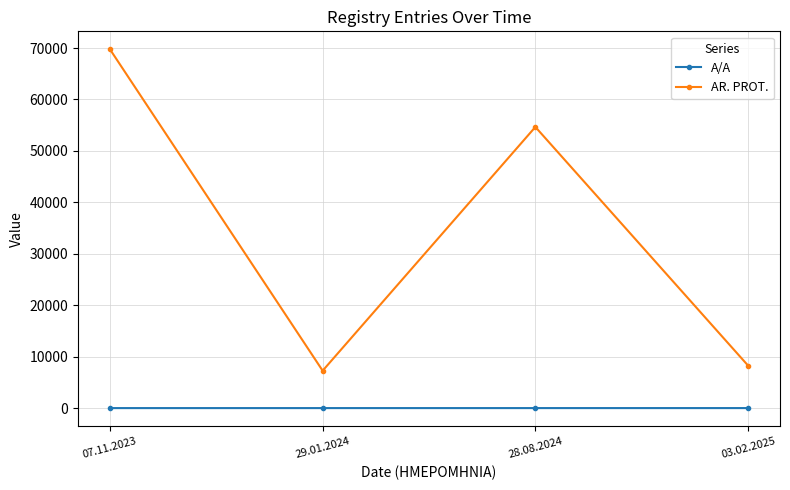

List the labels in order of AR. PROT. value, smallest first.

29.01.2024, 03.02.2025, 28.08.2024, 07.11.2023